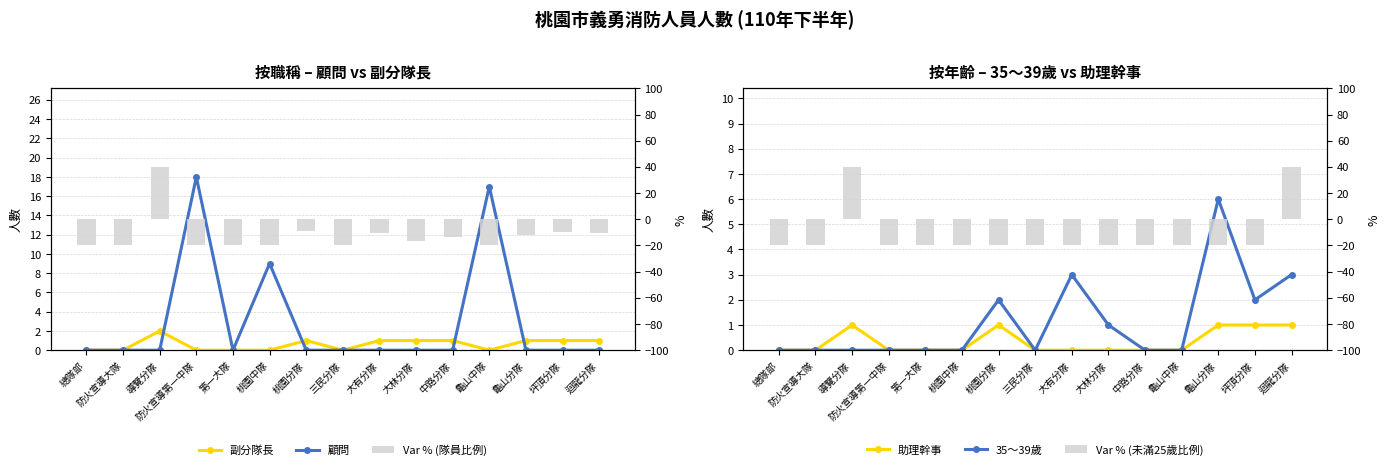

The value of Var % (隊員比例) at 導覽分隊 is 40.0. True or false?

True